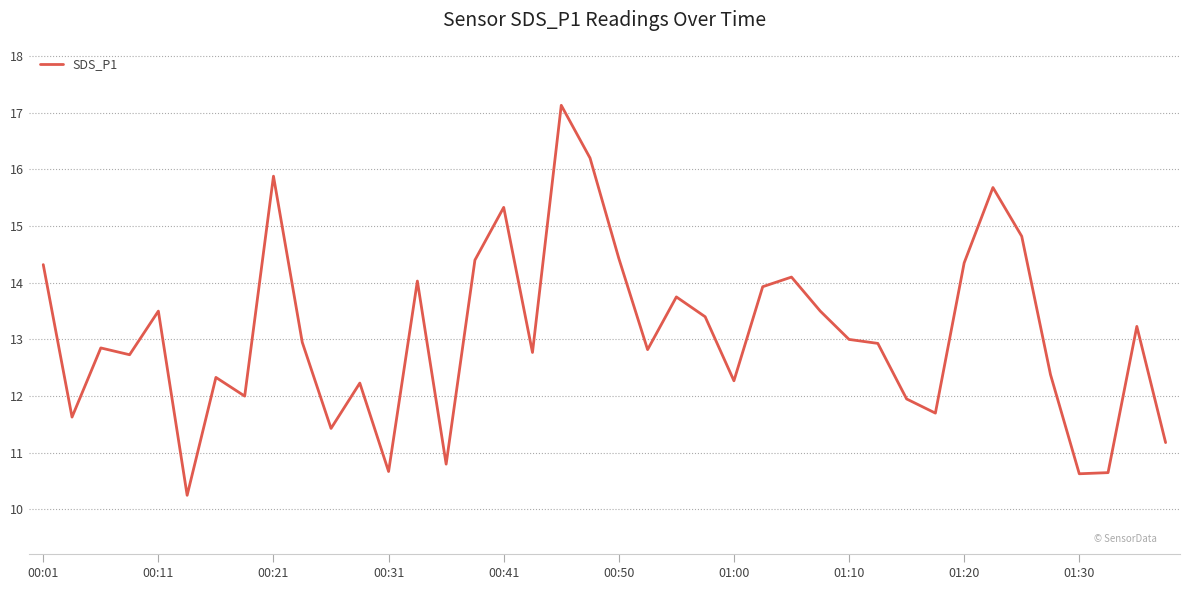

What is the difference between the second highest and second lowest values?

5.6